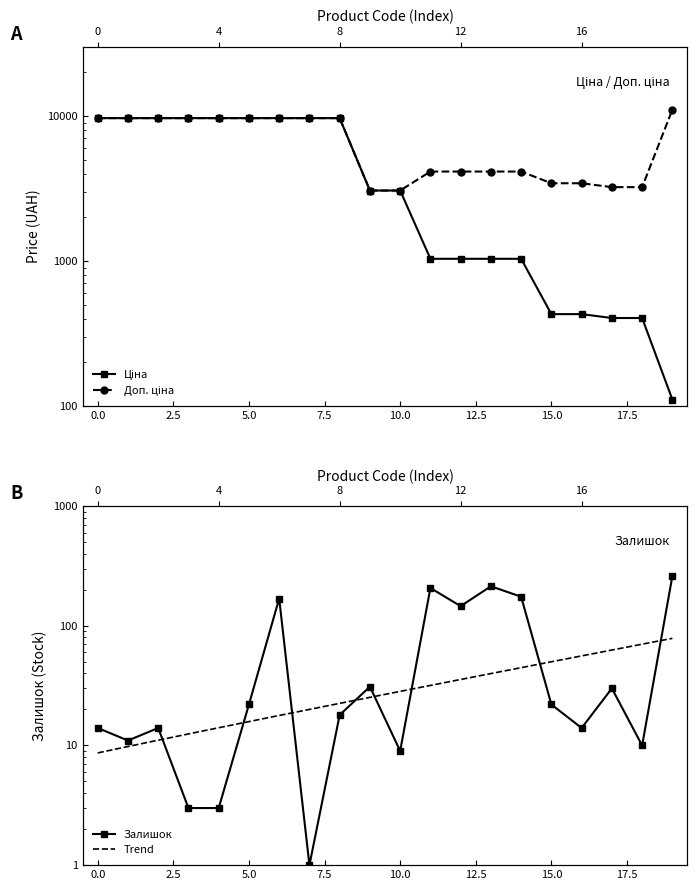

The Ціна series shows 3583.7 at 0.0. True or false?

False